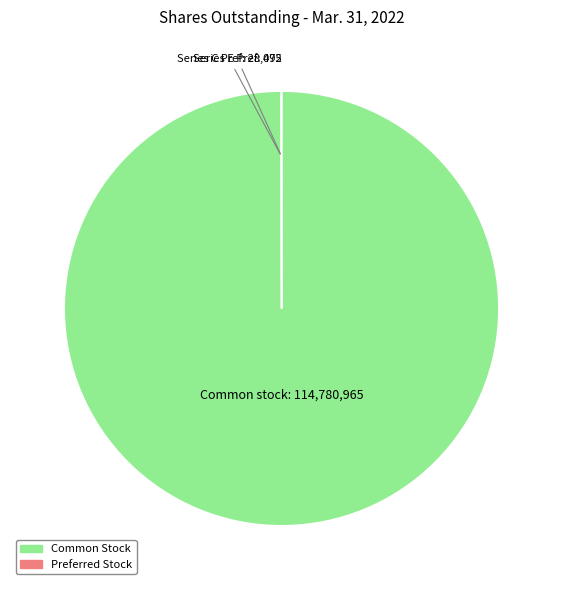

Which slice is the smallest?

Series E Preferred Stock shares outstanding